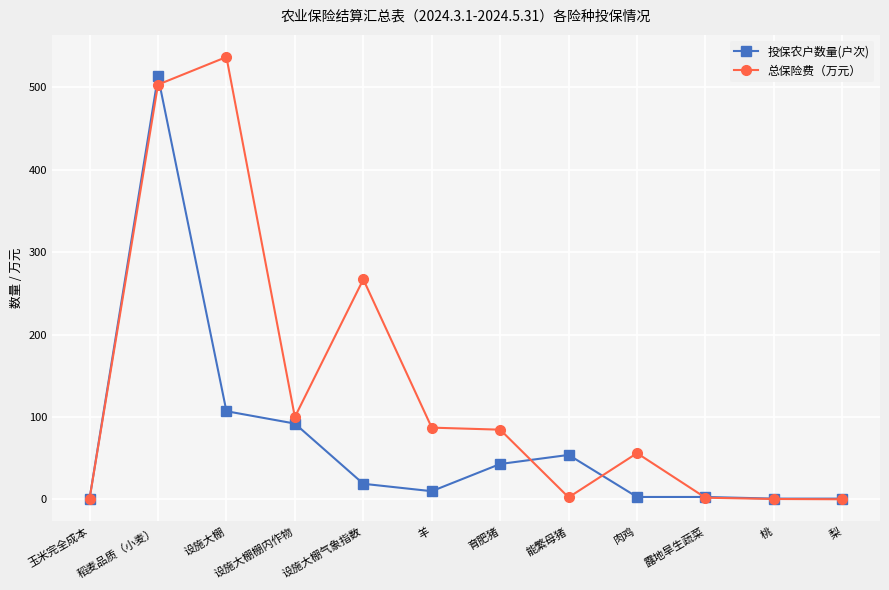

Does the chart have visible grid lines?

Yes